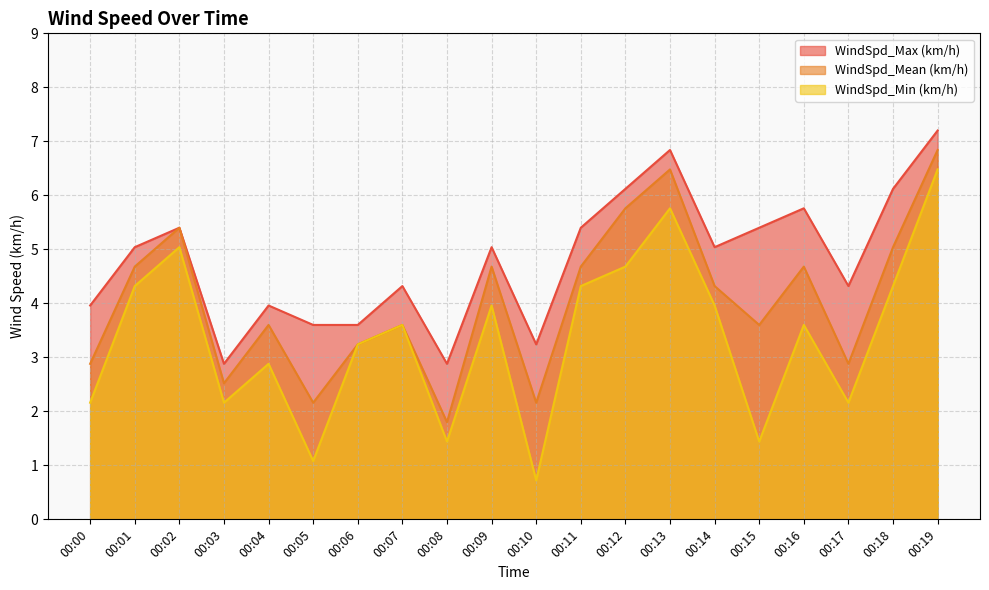

Where is WindSpd_Mean (km/h) nearest to the value 4?

00:14